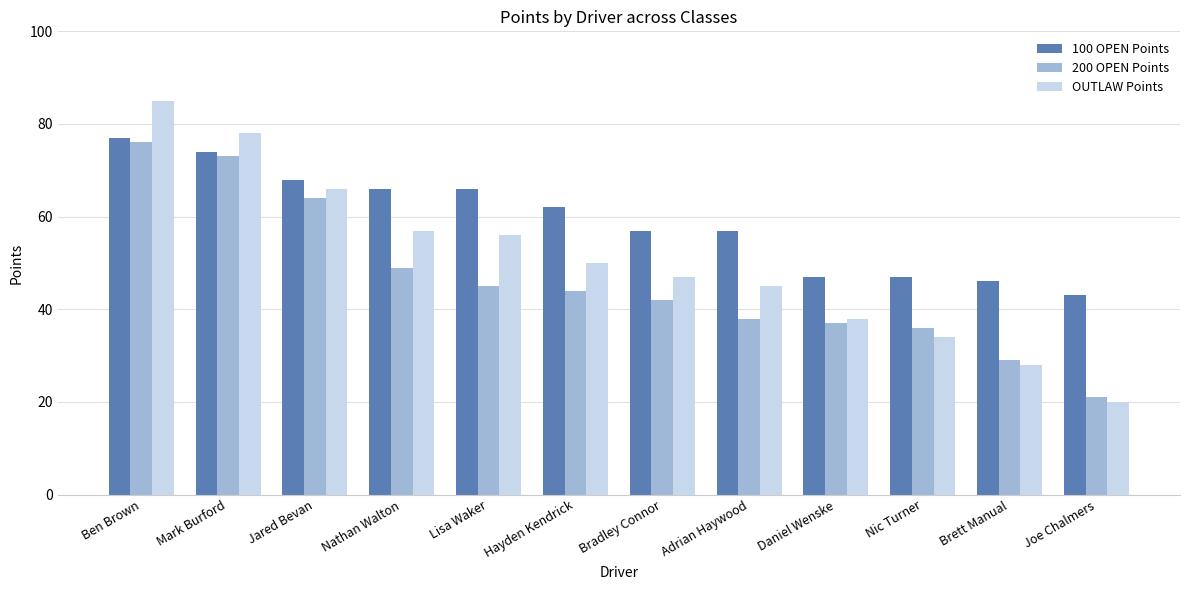

True or false: 200 OPEN Points has a value of 76 at Ben Brown.

True